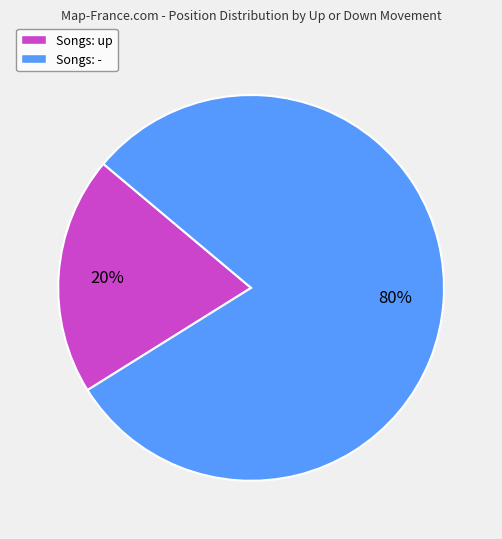

Which slice is the smallest?

Songs: up